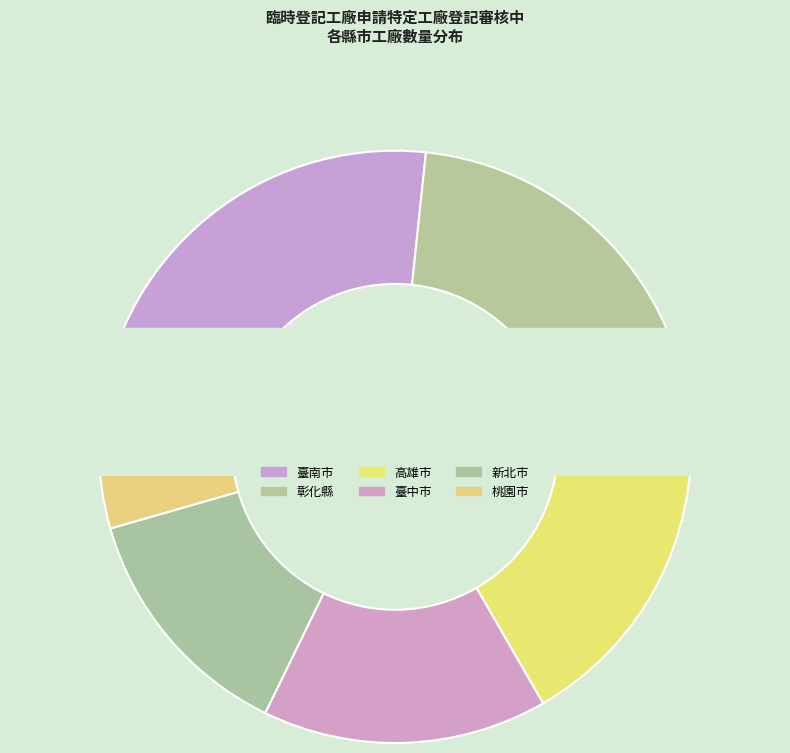

Count the number of slices in the pie.

6